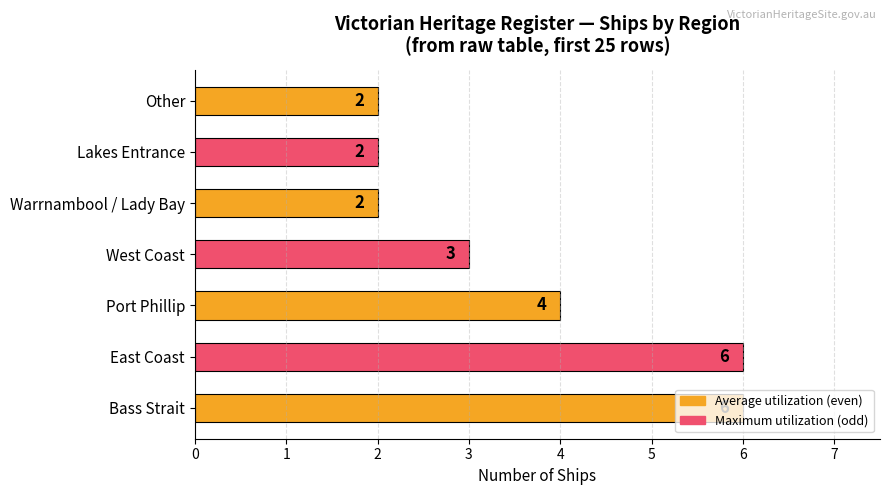

Count the values in the range 2 to 6.

7